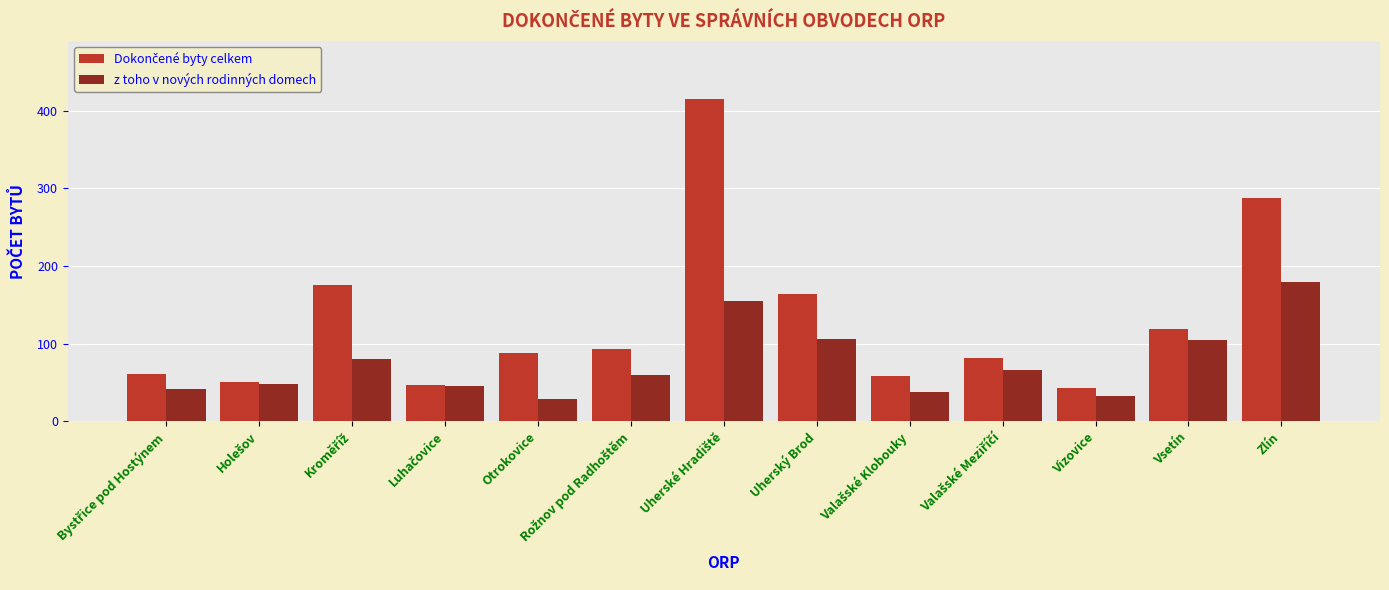

How many groups of bars are there?

13